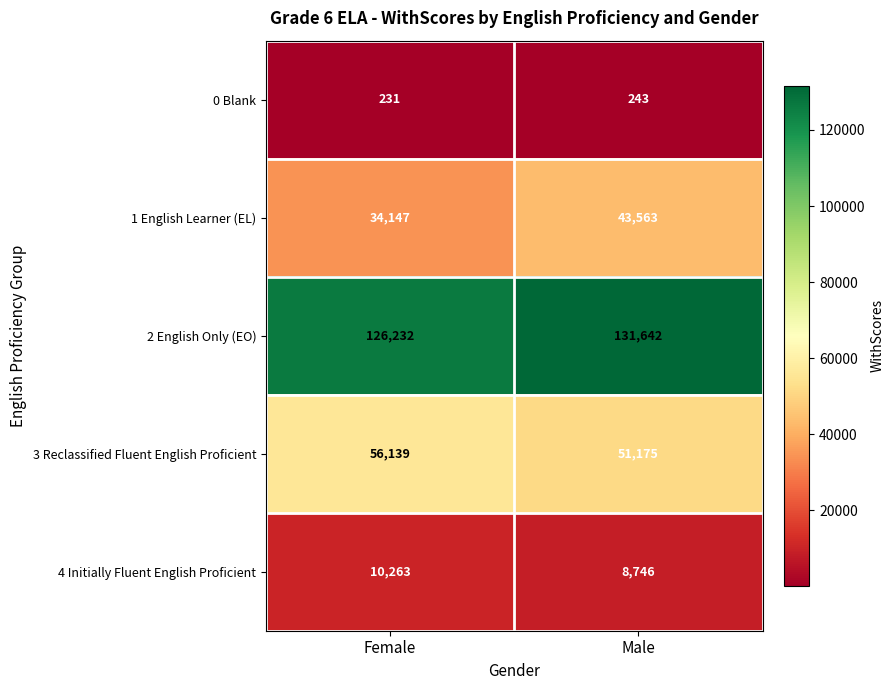

True or false: 2 English Only (EO) has a value of 126232 at Female.

True